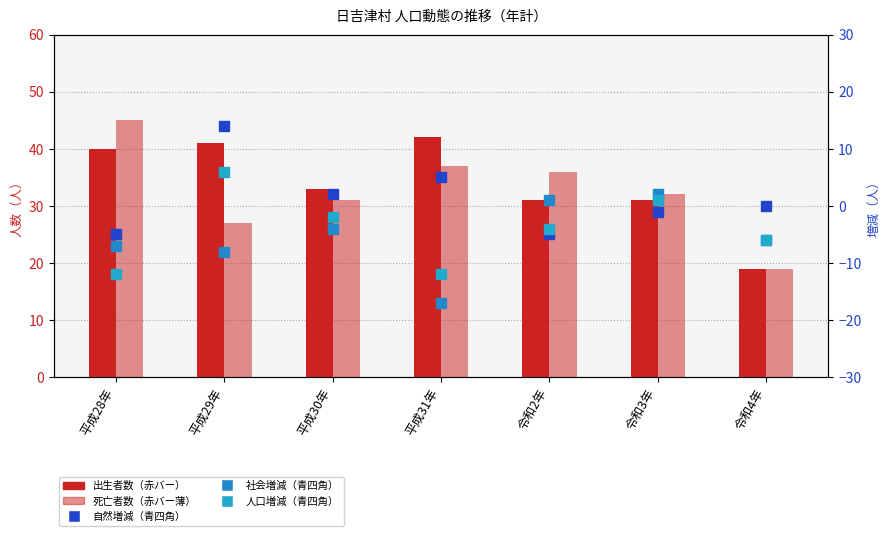

What is the highest value of the 出生者数 series?

42